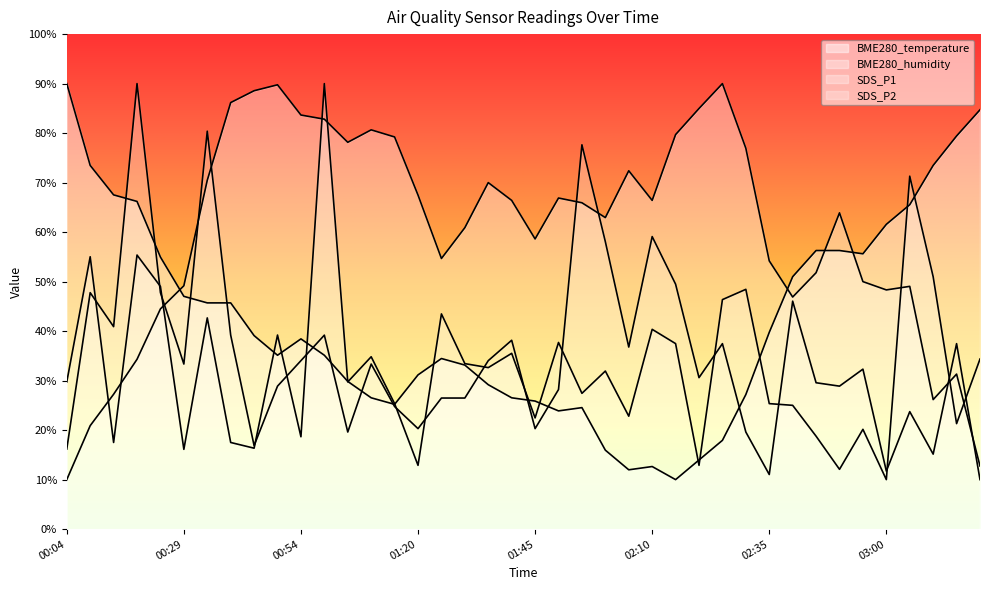

What is the difference between the second highest and minimum values in the BME280_temperature series?

74.7